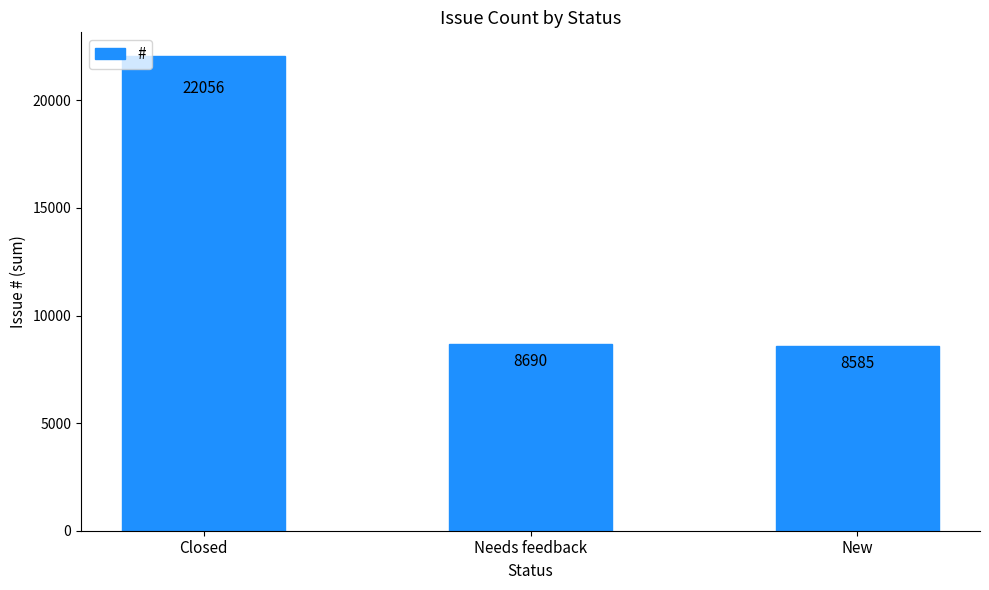

List the labels in order of value, largest first.

Closed, Needs feedback, New